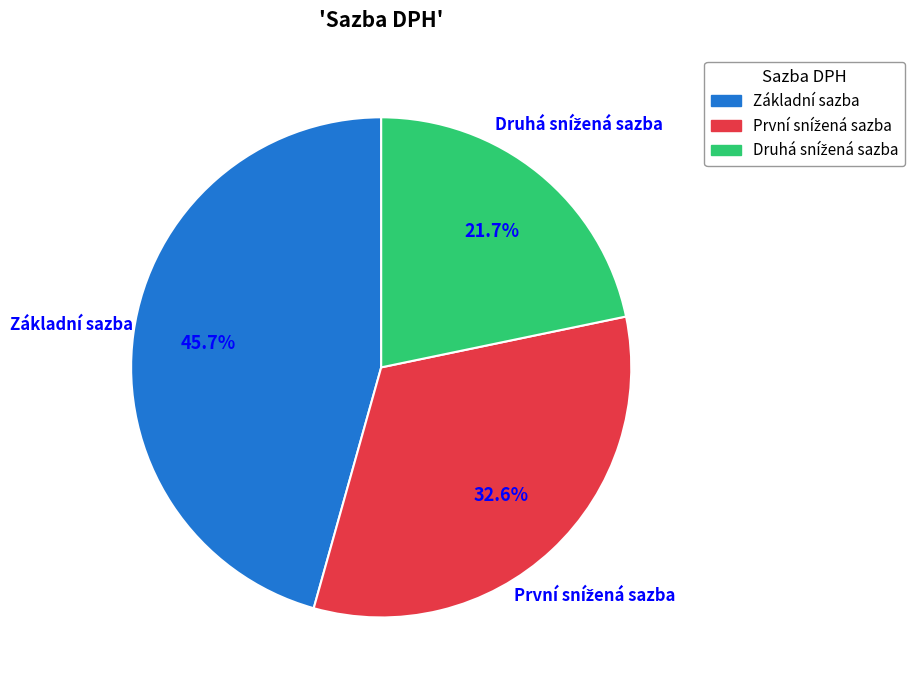

Is there any slice that represents more than half of the pie?

No